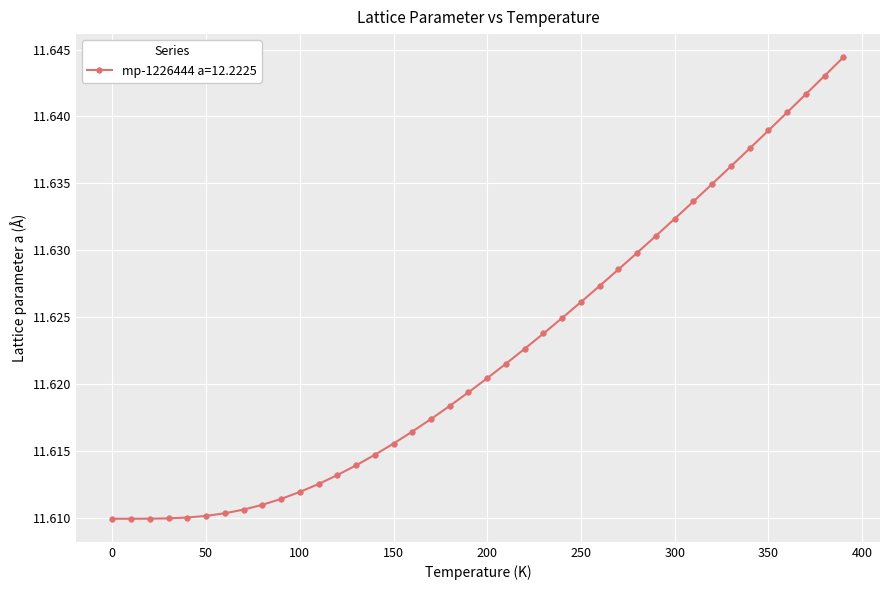

How many values are between 11 and 12?

40